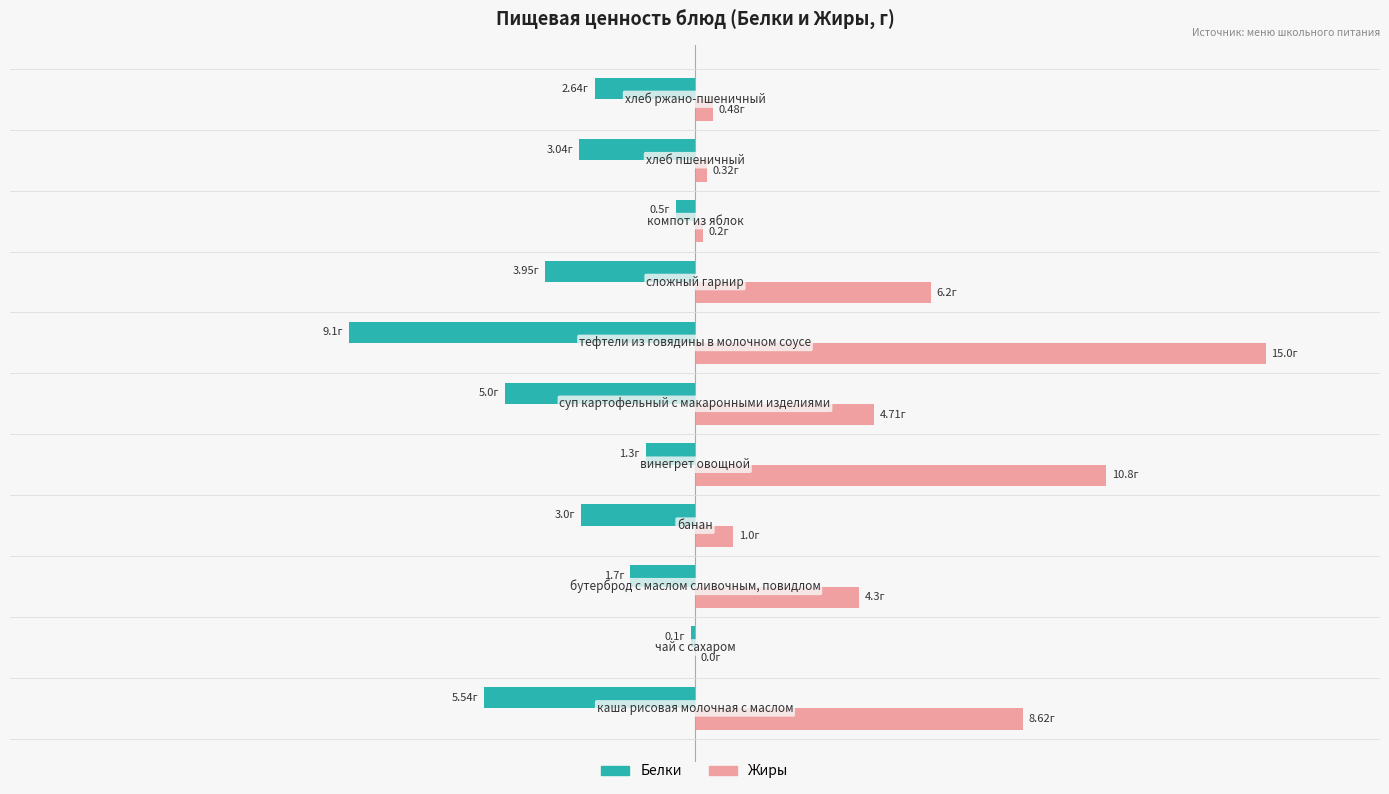

What are all the series names shown in the legend?

Белки, Жиры